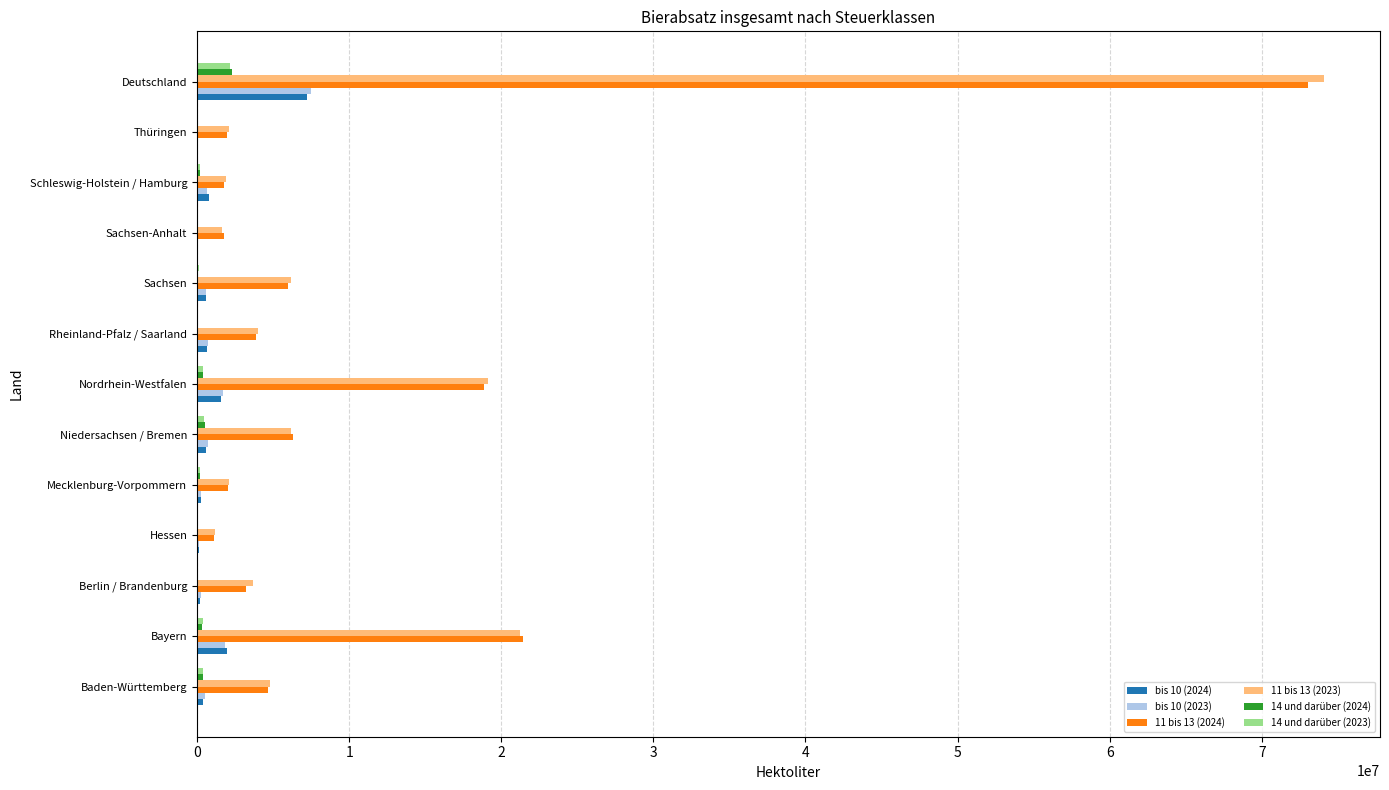

Which label corresponds to the largest value in the chart?

Deutschland